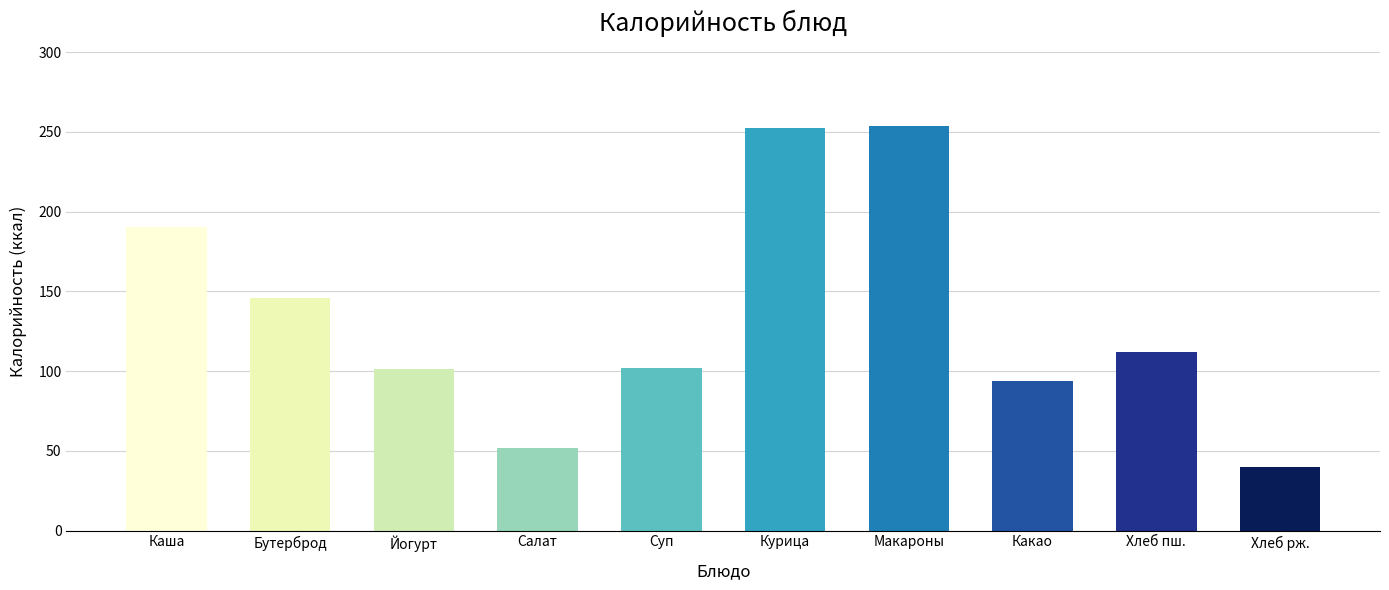

How many data points does each series have?

10